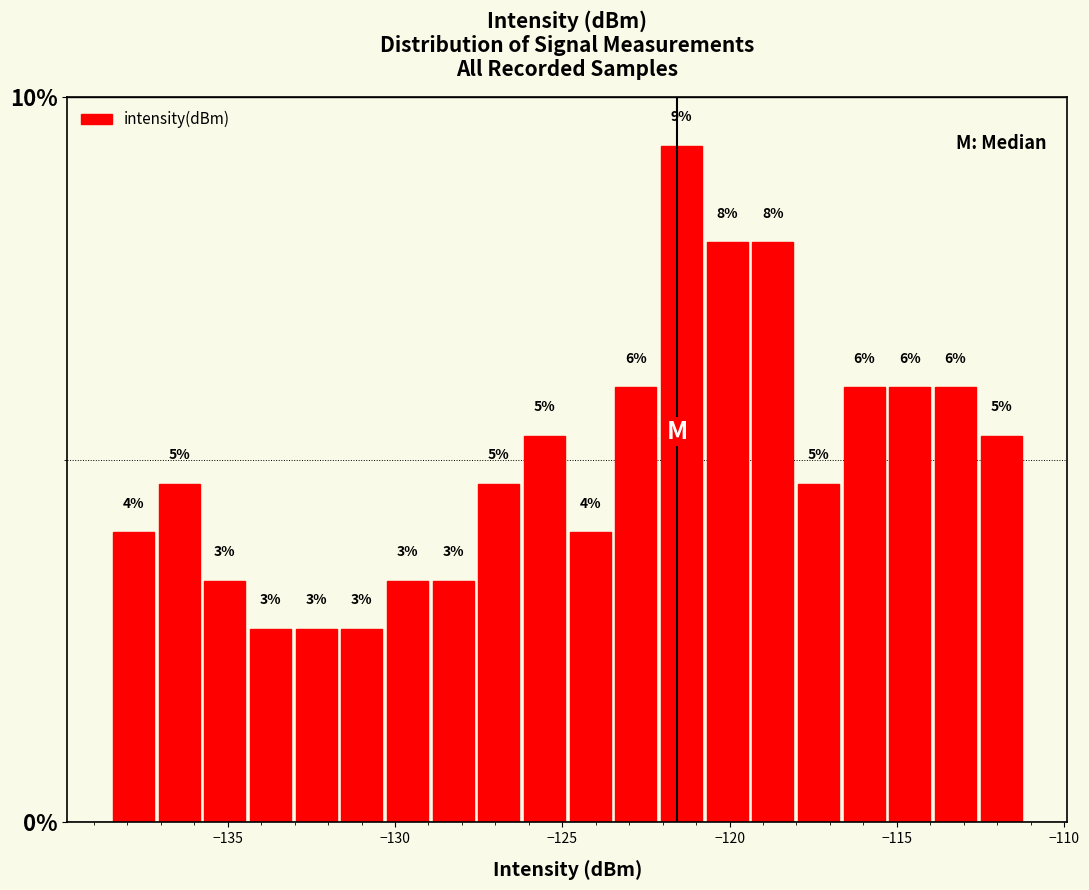

Read against the x-axis, roughly where is the centre of the tallest bar?

-121.5